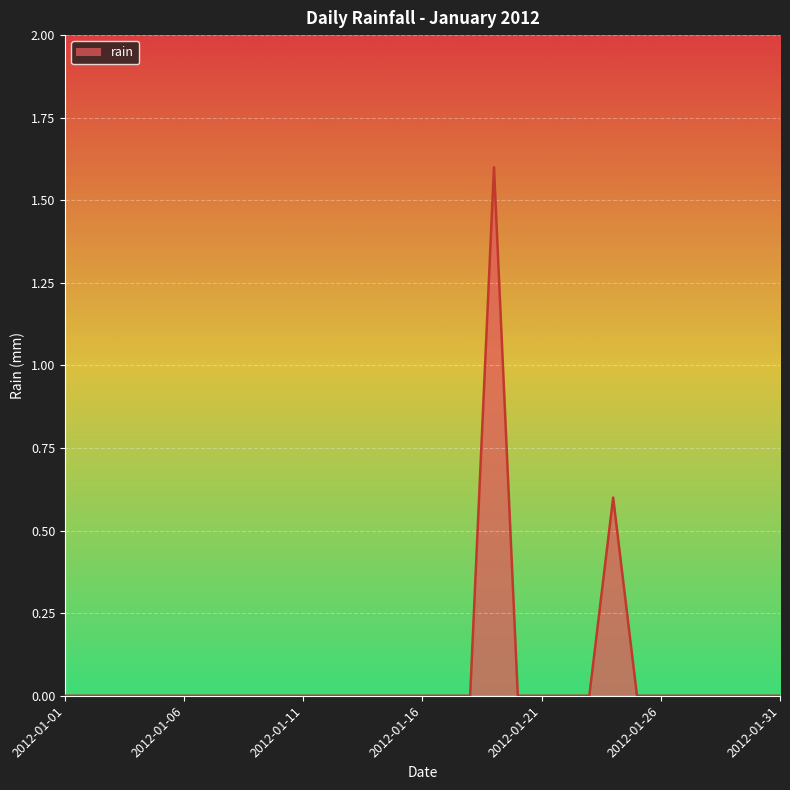

What is the average value?

0.1